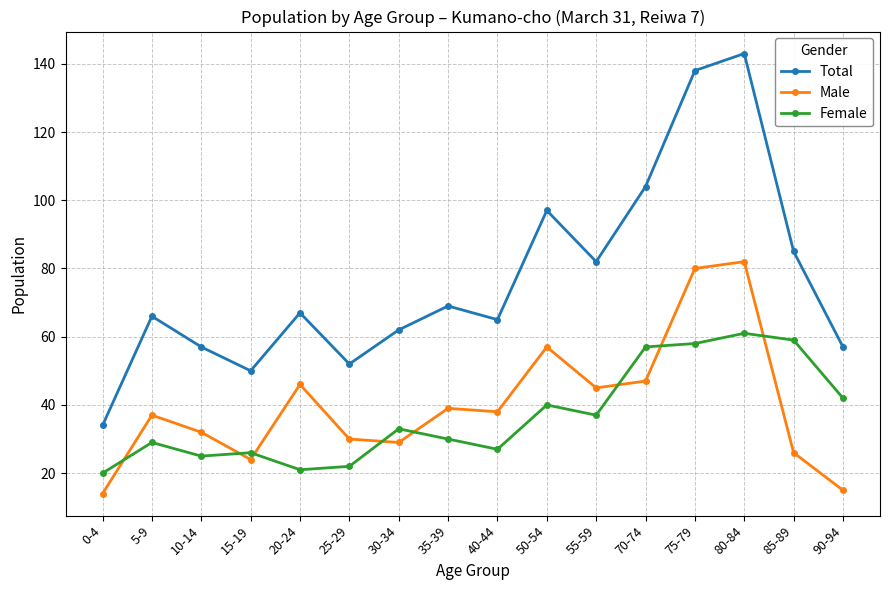

How many times do Female and Male cross each other?

8